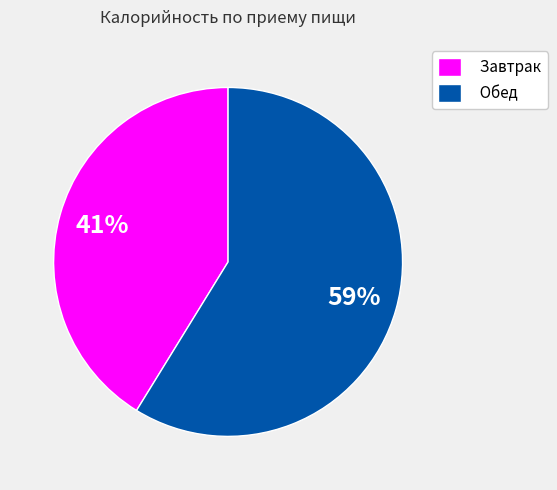

Is the sum of Обед and Завтрак greater than half?

Yes